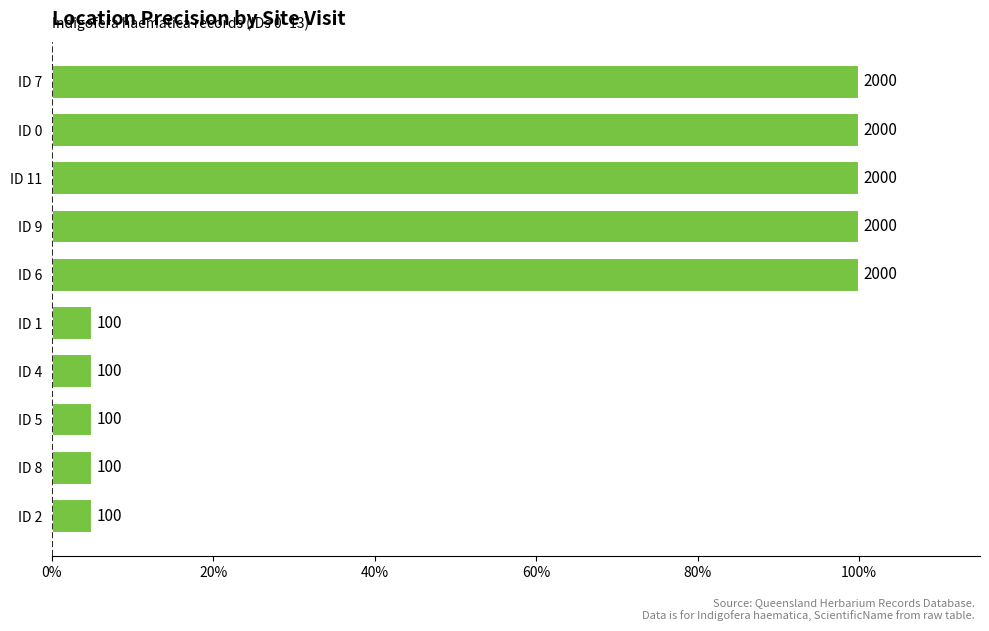

Does the chart contain any negative values?

No